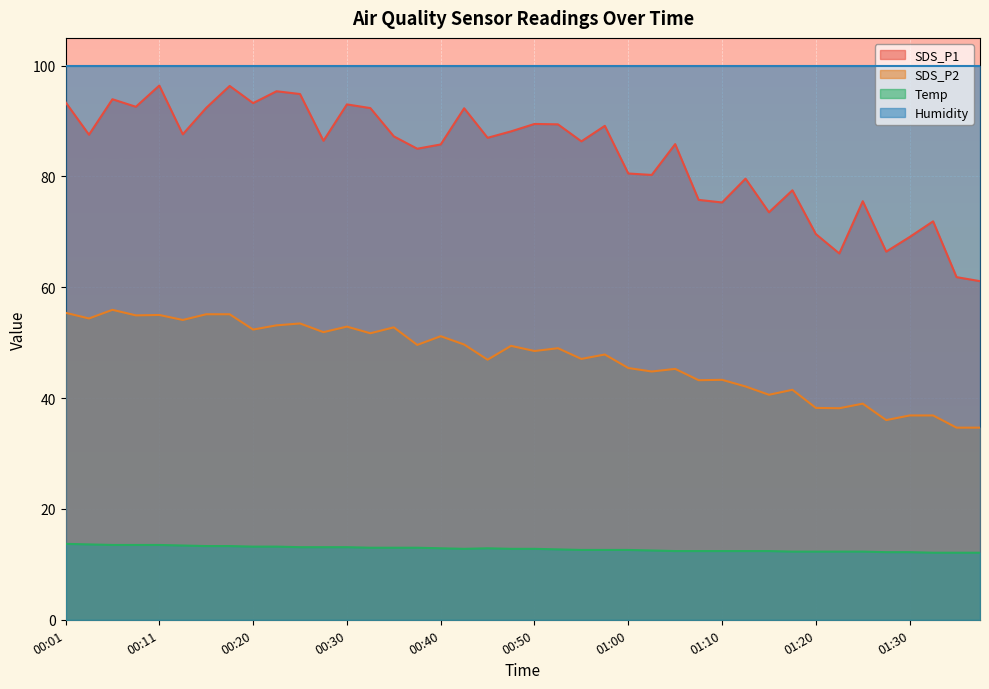

What is the label of the 31st point from the left?

01:15